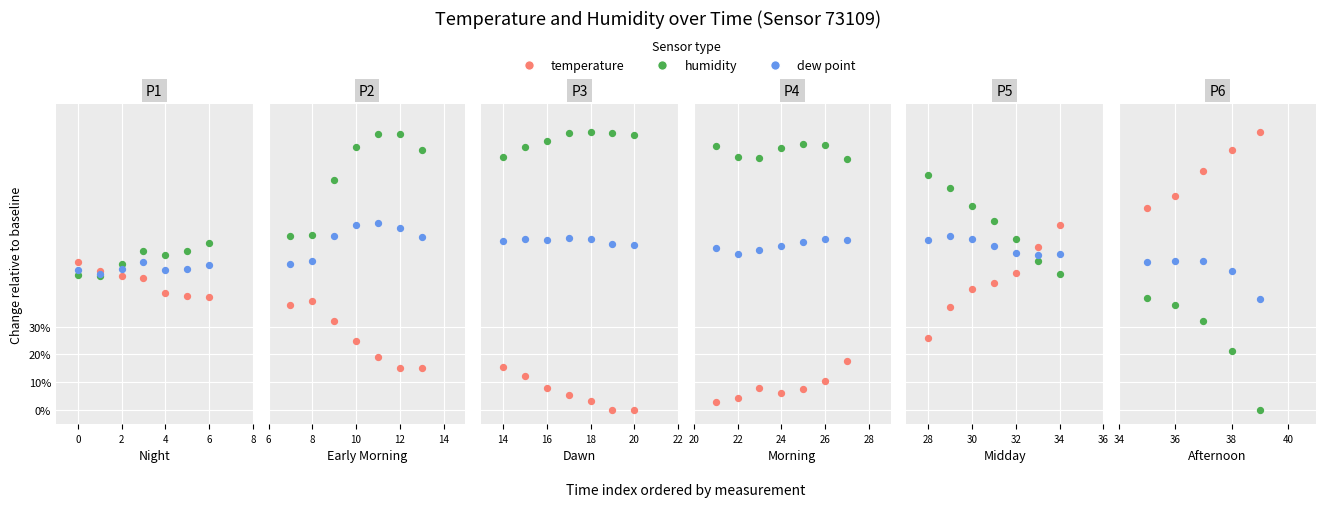

Is the value of dew point at 6 greater than the value of humidity at −2?

No